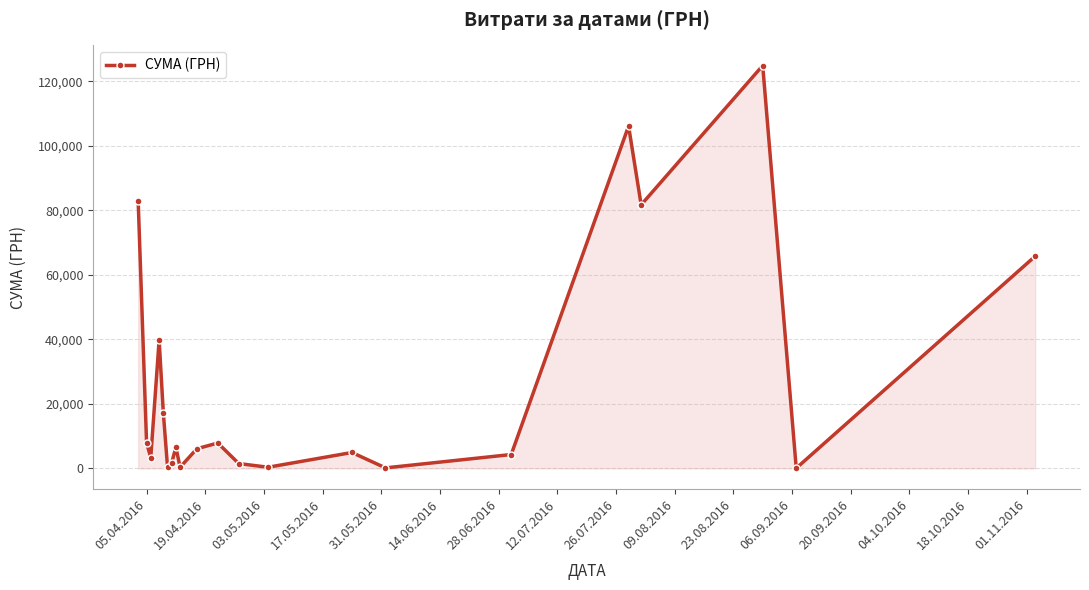

How many points are higher than both their immediate neighbors (excluding endpoints)?

6